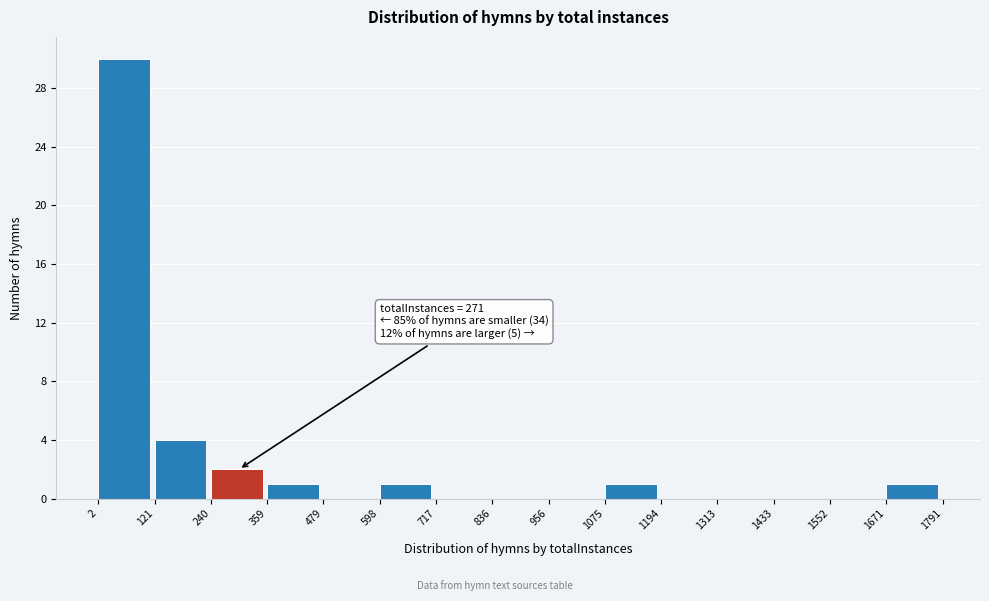

Which range on the x-axis has the tallest bar?

2 to 121